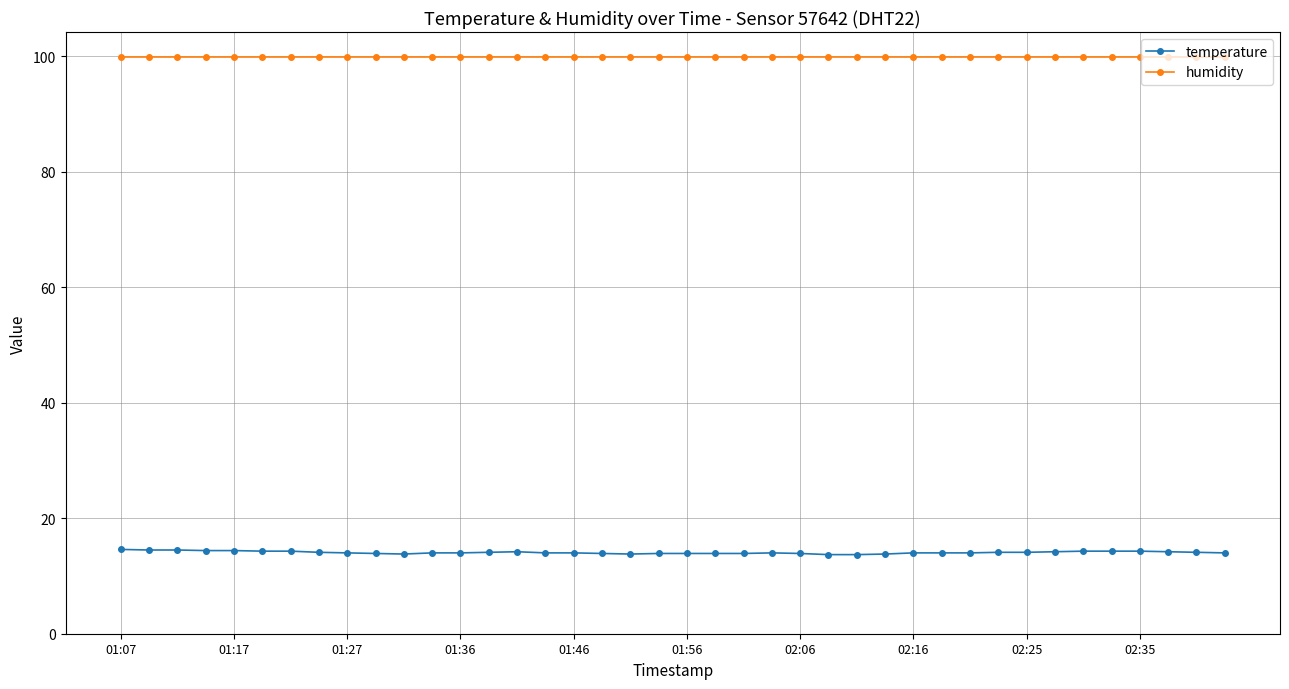

At how many categories does at least one series exceed 86?

40